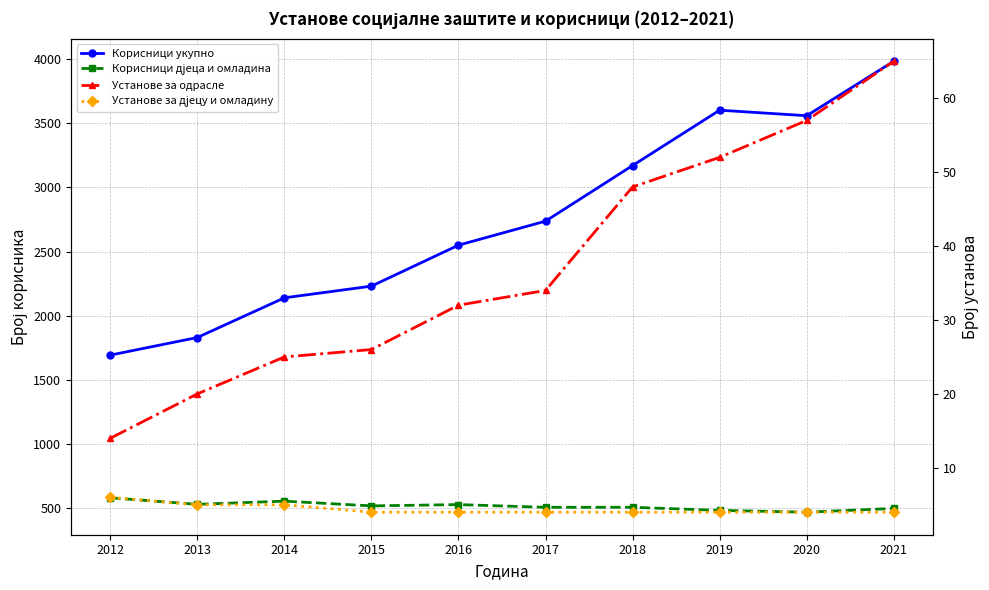

True or false: Корисници дјеца и омладина has more than 2 points higher than both neighbors.

False